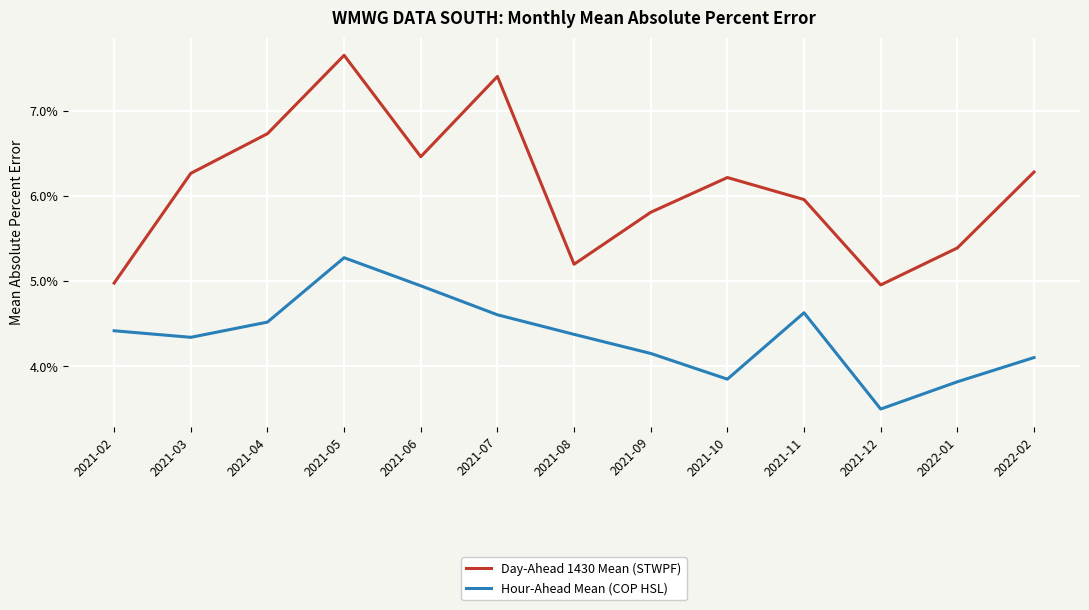

What are all the series names shown in the legend?

Day-Ahead 1430 Mean (STWPF), Hour-Ahead Mean (COP HSL)